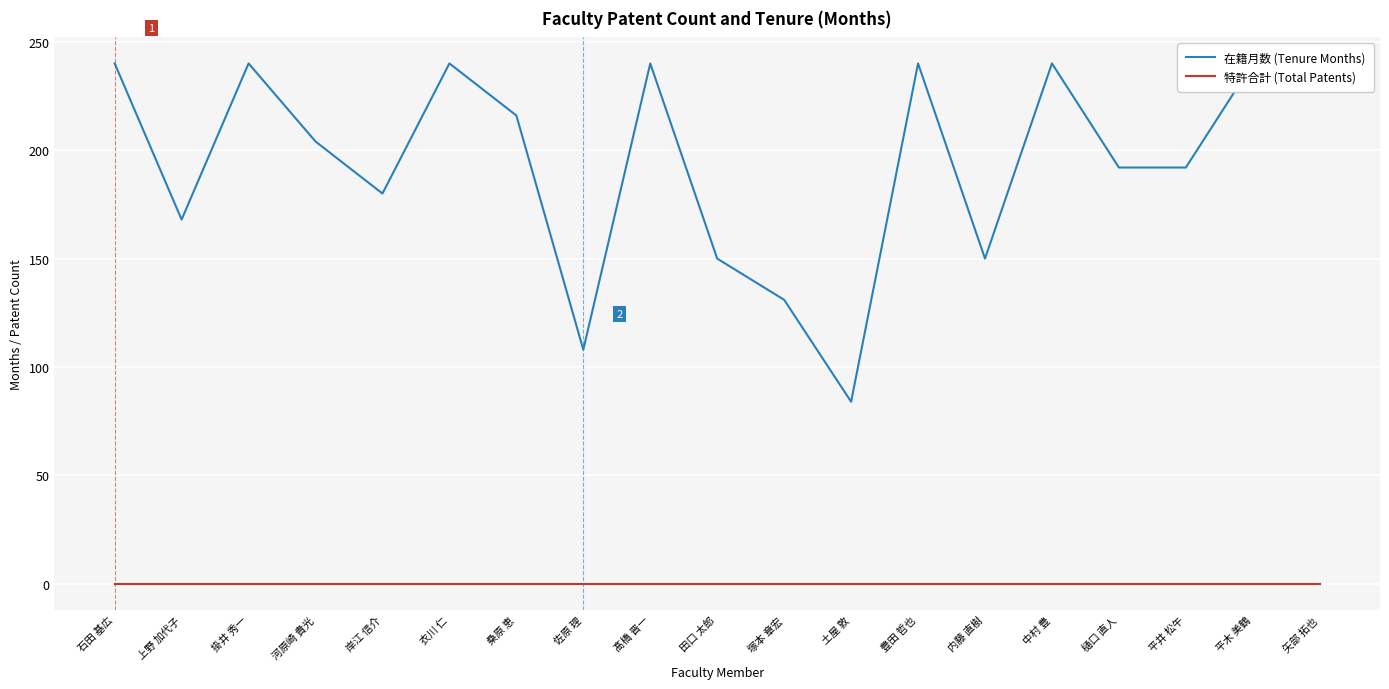

What is the total value across all series at 桑原 恵?

216